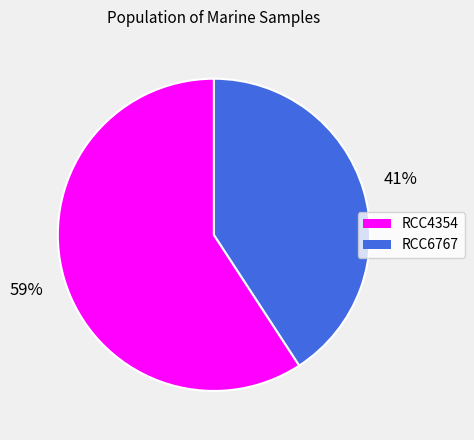

Does any single category account for the majority?

Yes